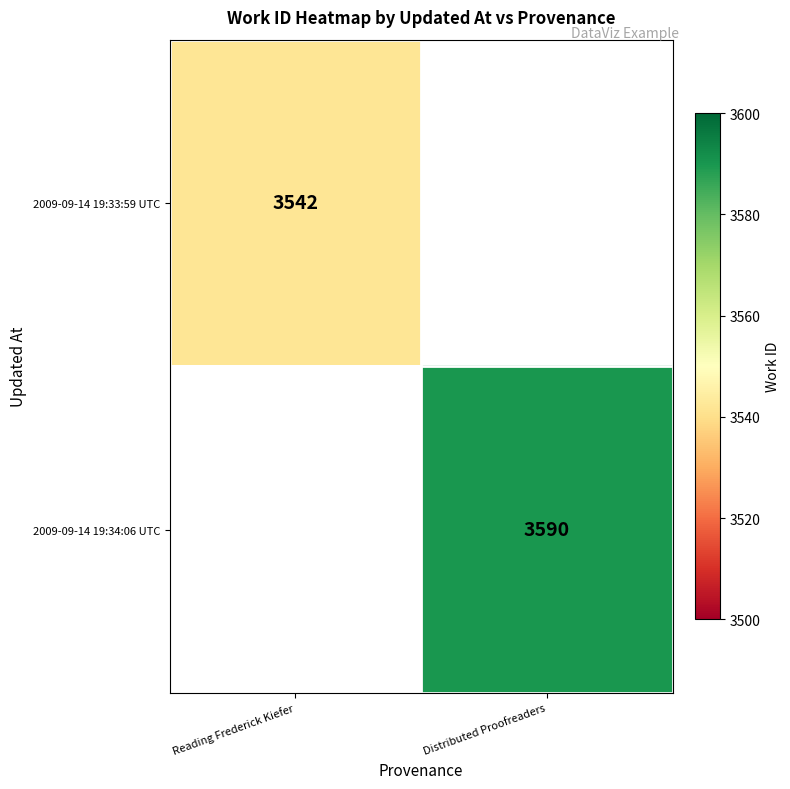

The value of 2009-09-14 19:34:06 UTC at Distributed Proofreaders is 6172. True or false?

False